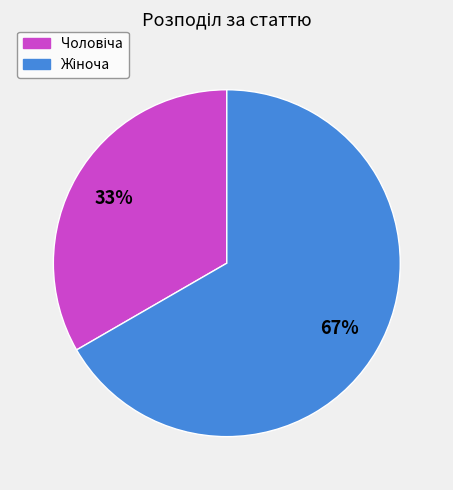

Is there any slice that represents more than half of the pie?

Yes